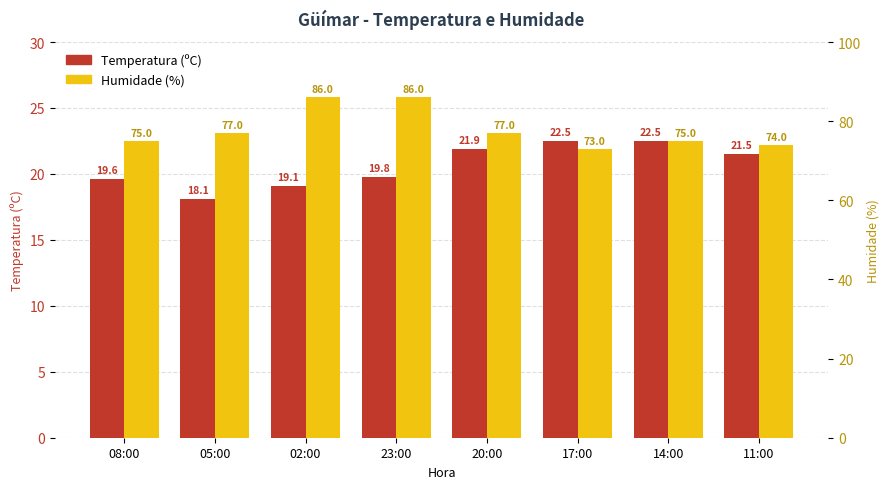

Reading left to right, extract all data points from this chart.

Temperatura (ºC): 19.6	18.1	19.1	19.8	21.9	22.5	22.5	21.5
Humidade (%): 75.0	77.0	86.0	86.0	77.0	73.0	75.0	74.0